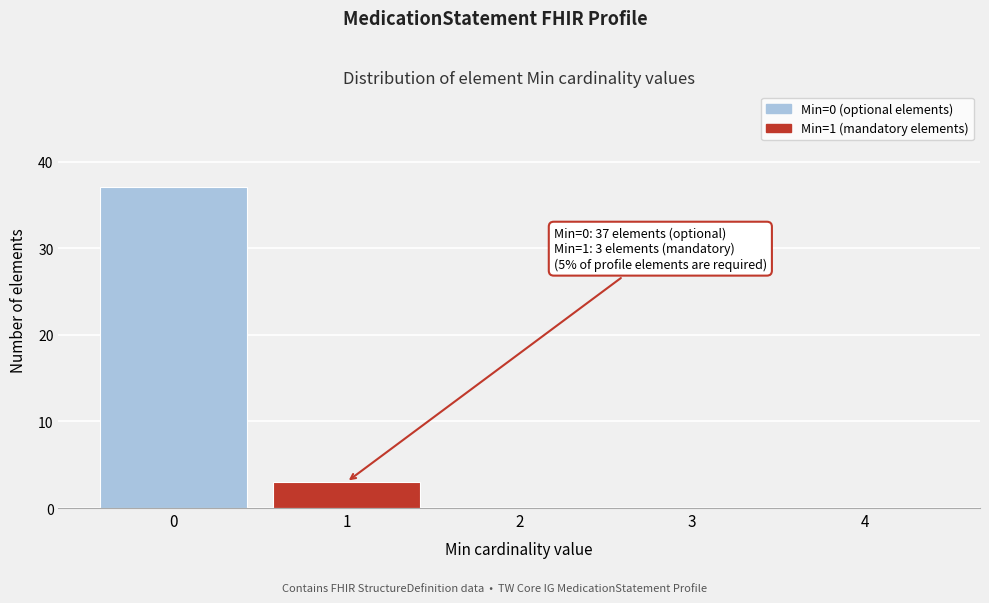

Which range on the x-axis has the tallest bar?

-0.5 to 0.5